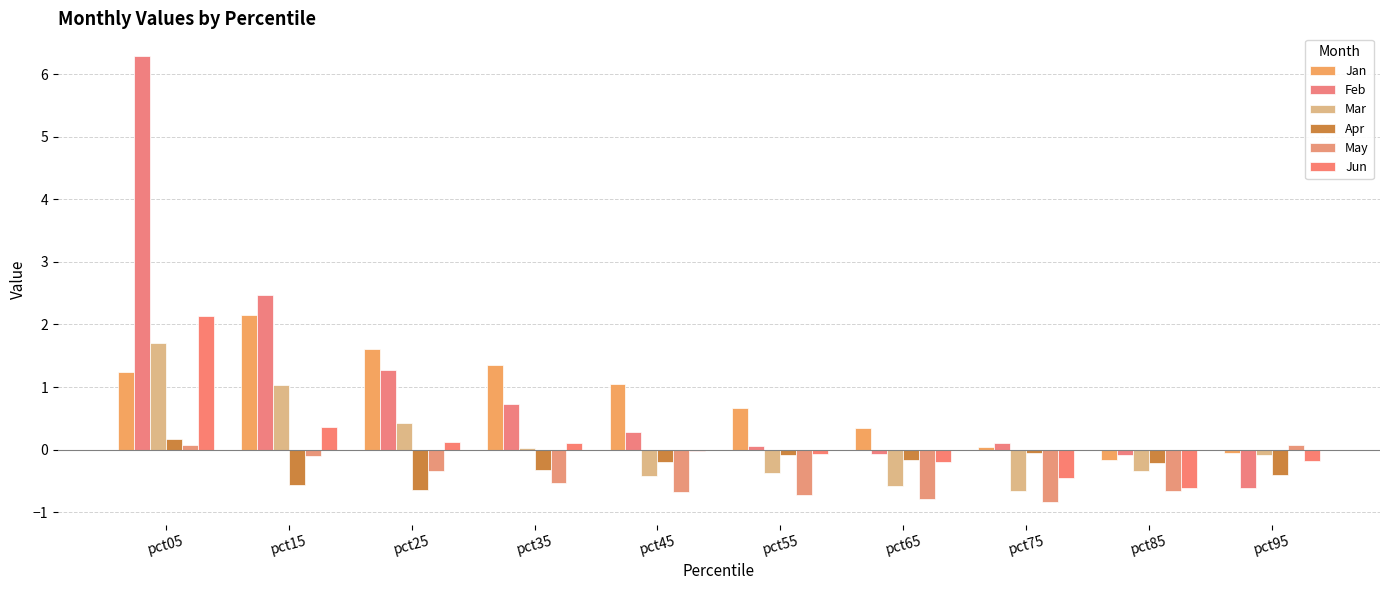

Which series has the largest total across all categories?

Feb